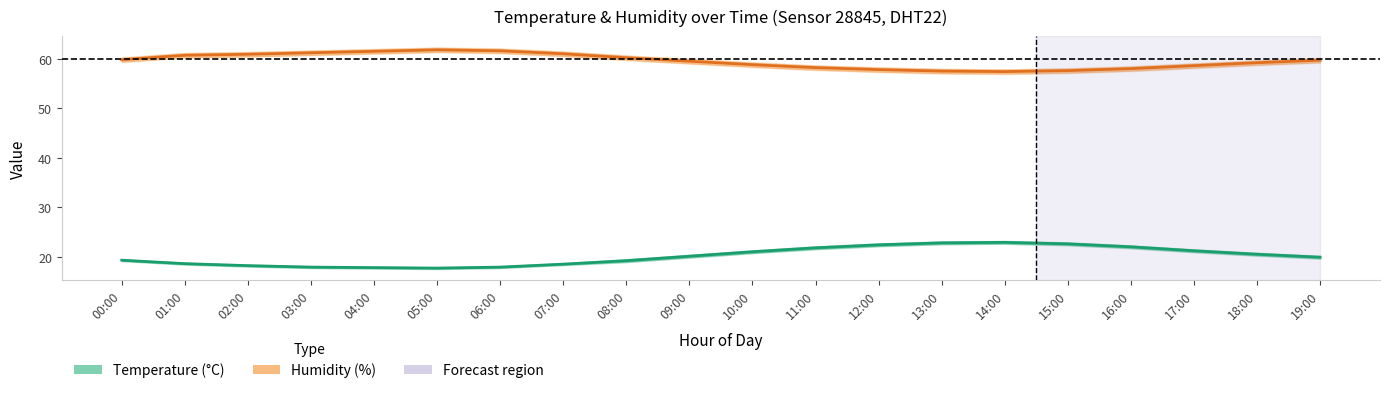

At how many categories does at least one series exceed 28?

20